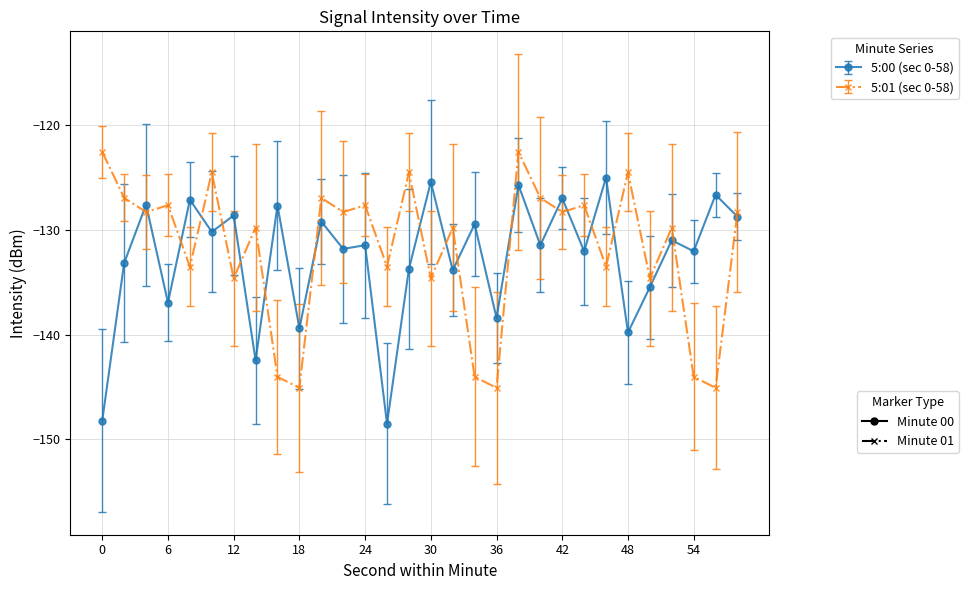

What is the minimum value shown in the chart?

-148.5